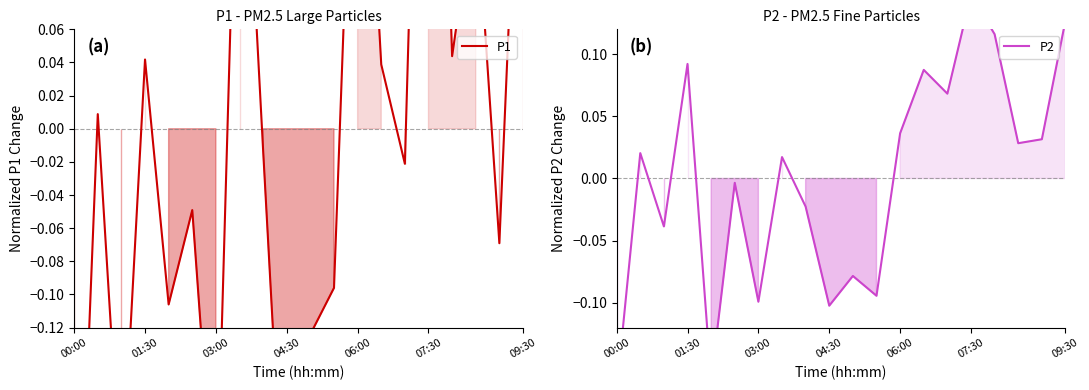

How many times do P1 and P2 cross each other?

11